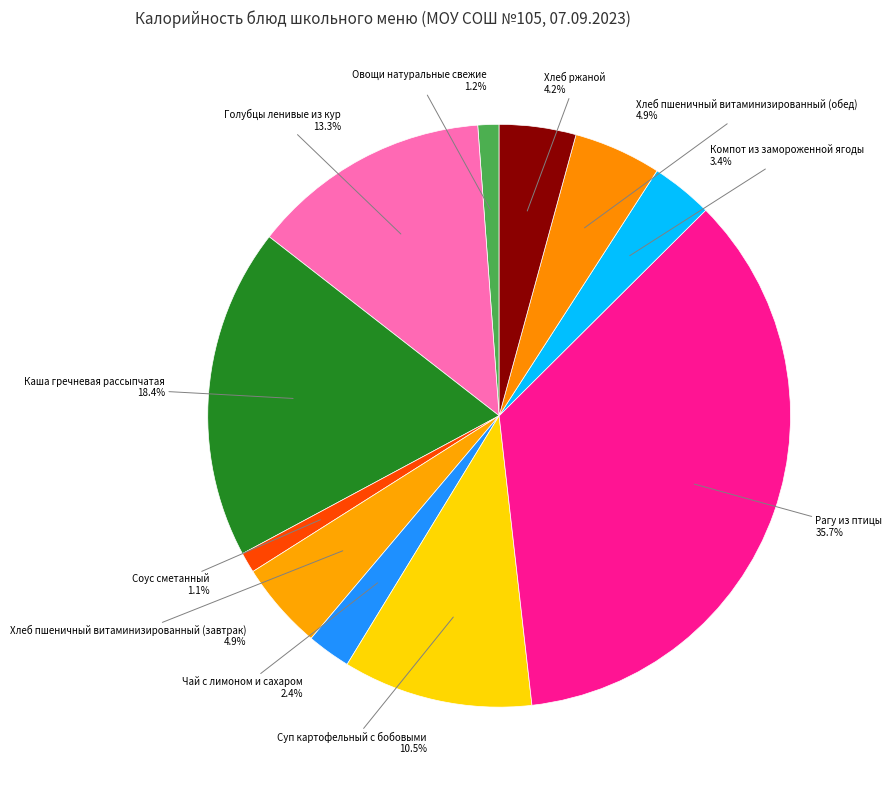

Which category has the biggest portion of the pie?

Рагу из птицы